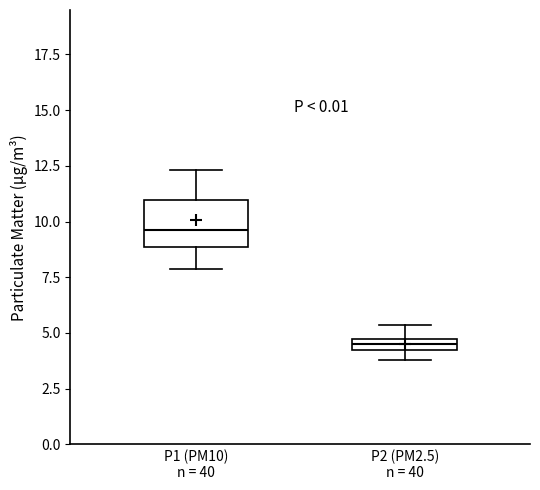

Where is the upper edge of the box for P1 (PM10) n = 40 on the y-axis? The values are not printed on the chart, so give them approximately, as read against the axis.

11.0